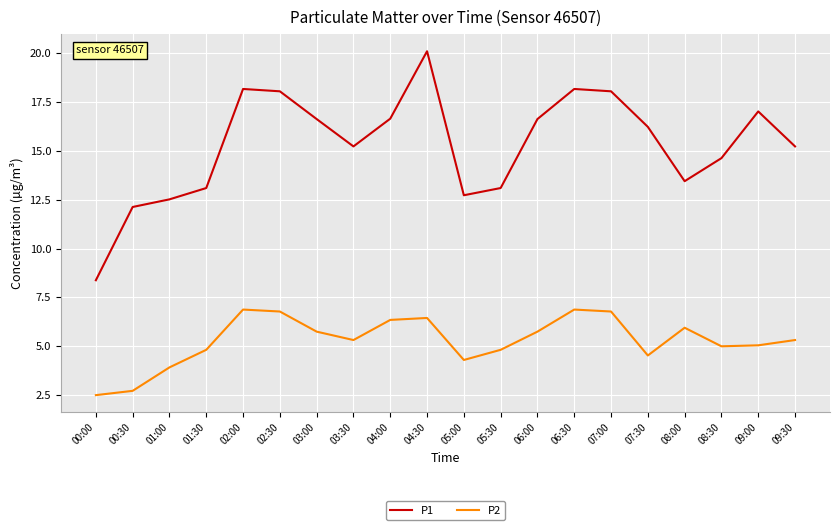

True or false: P1 and P2 intersect in this chart.

False